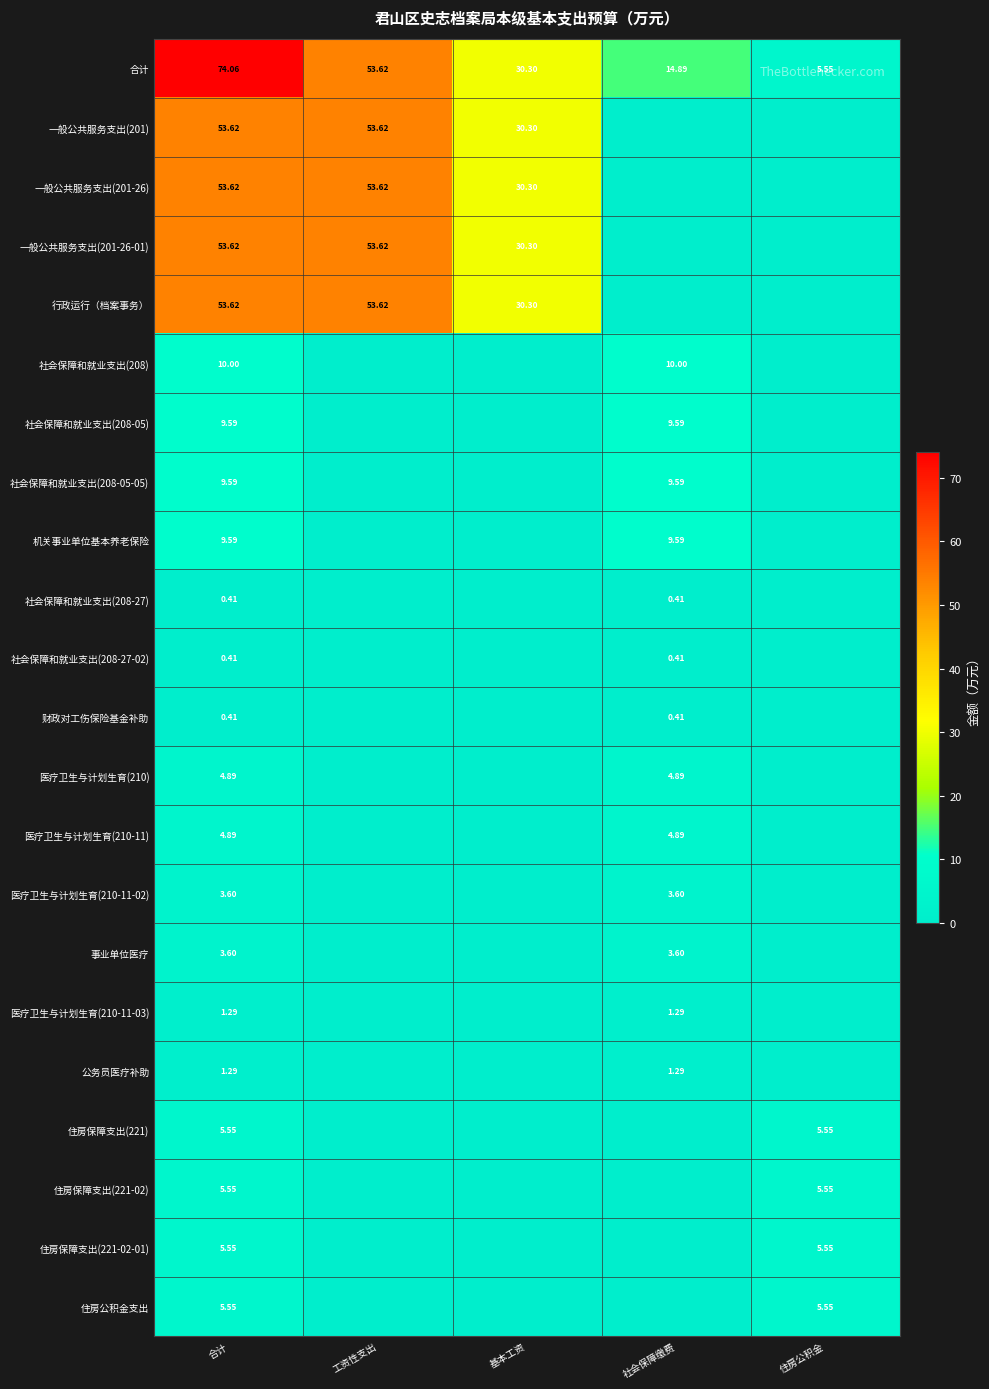

What is the sum of all 行政运行（档案事务） values?

137.5